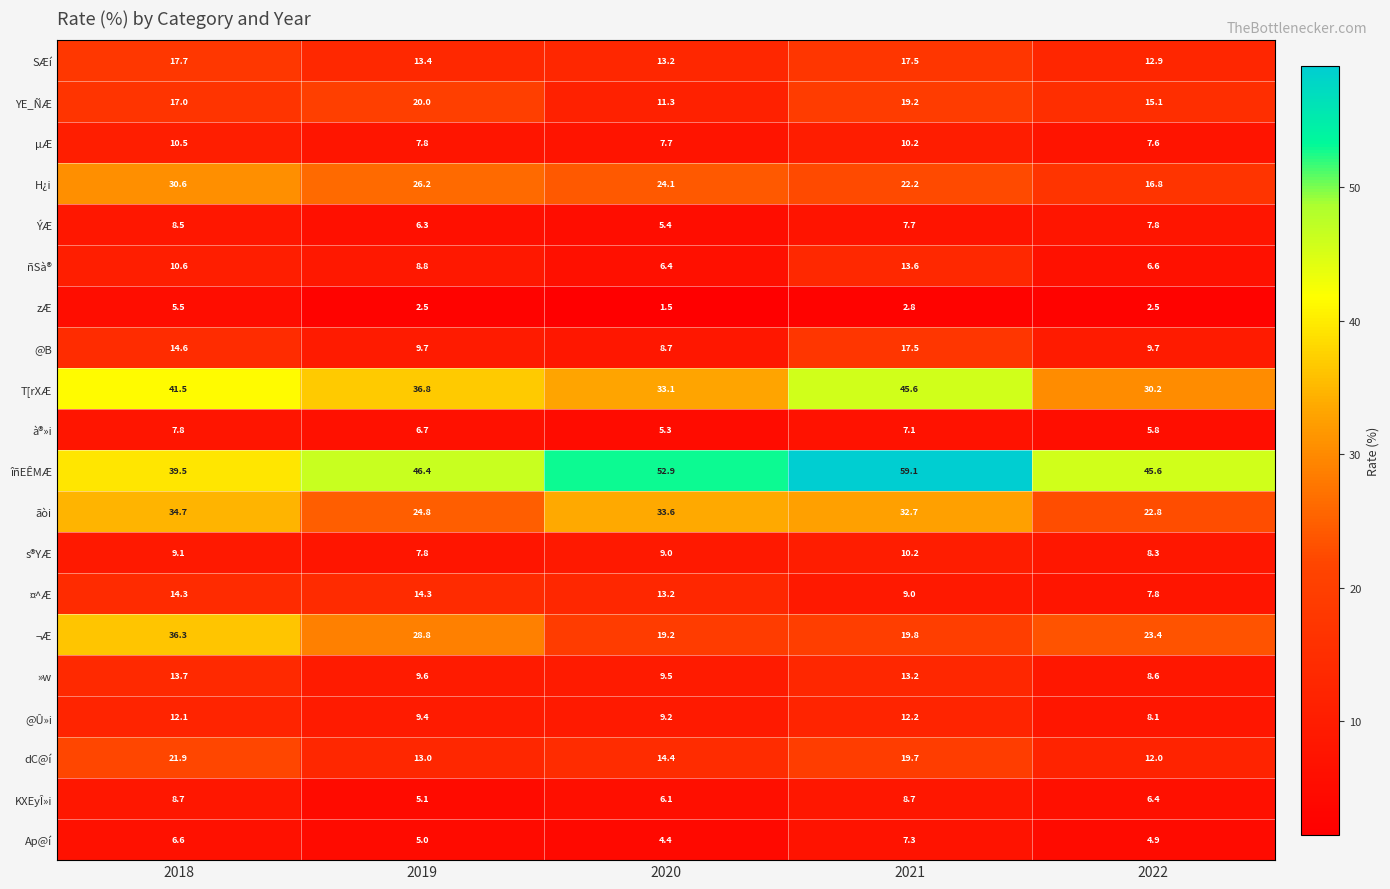

Which series has the largest total across all categories?

îñEÊMÆ